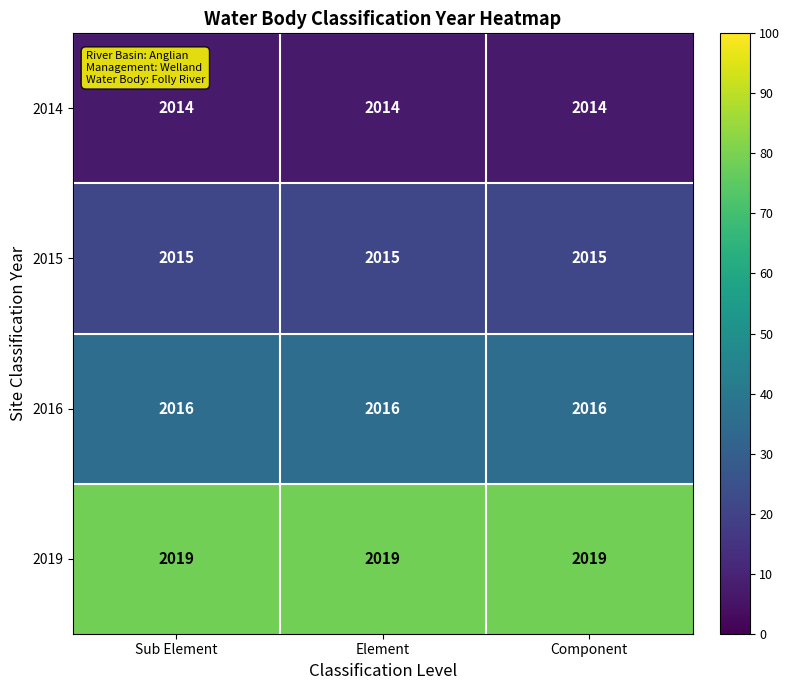

The 2014 series shows 3569 at Component. True or false?

False